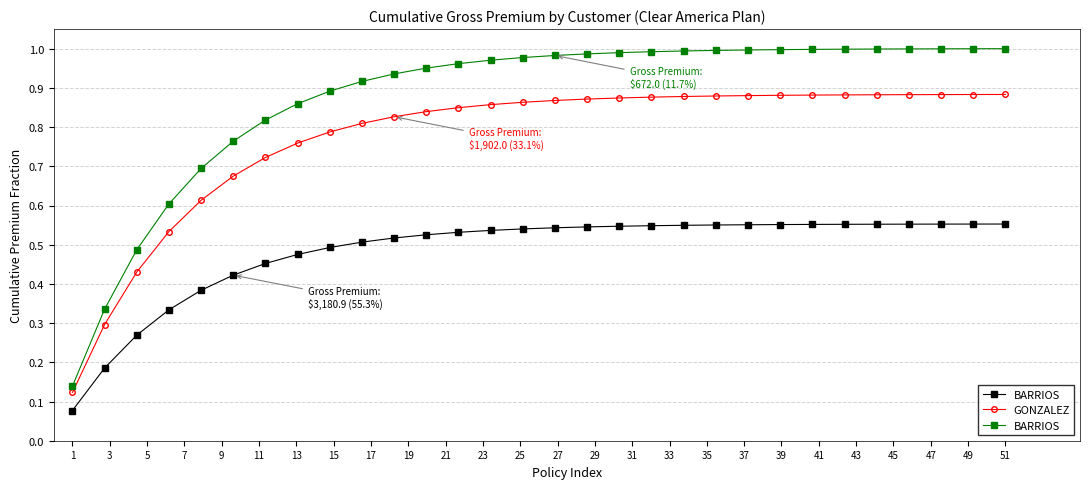

How many GONZALEZ values are between 0 and 1?

30